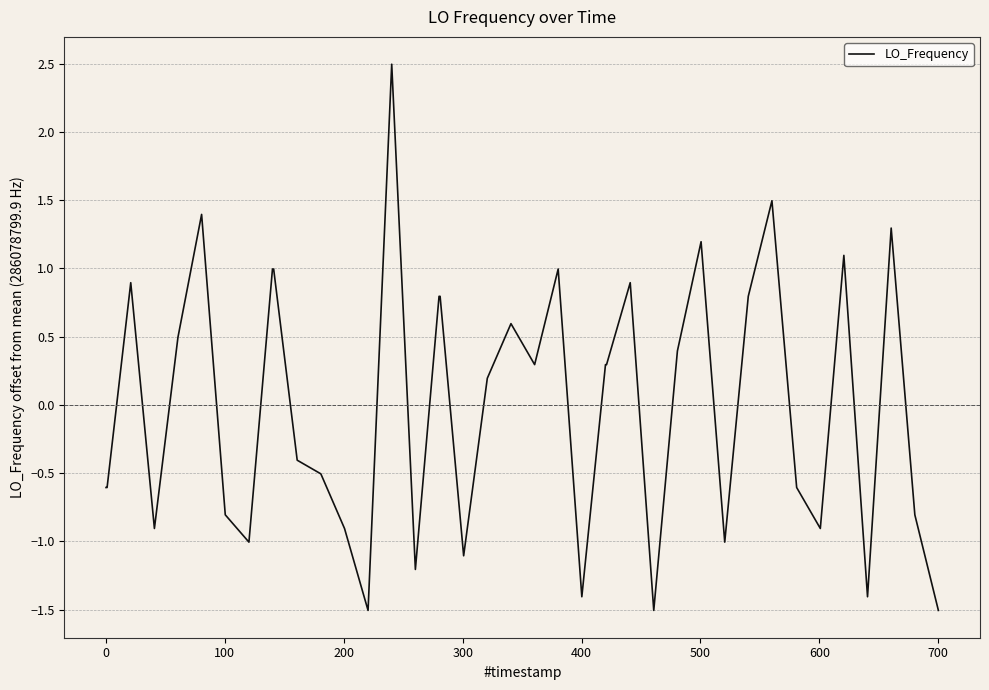

What is the maximum value shown in the chart?

2.5